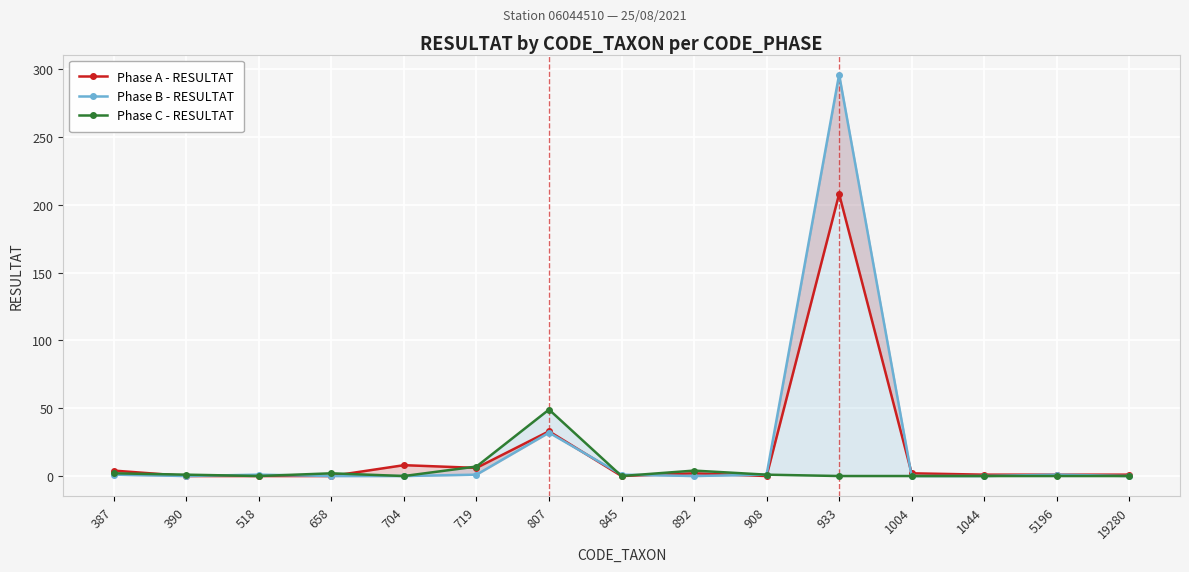

Is it true that Phase B - RESULTAT equals -200 at 704?

False